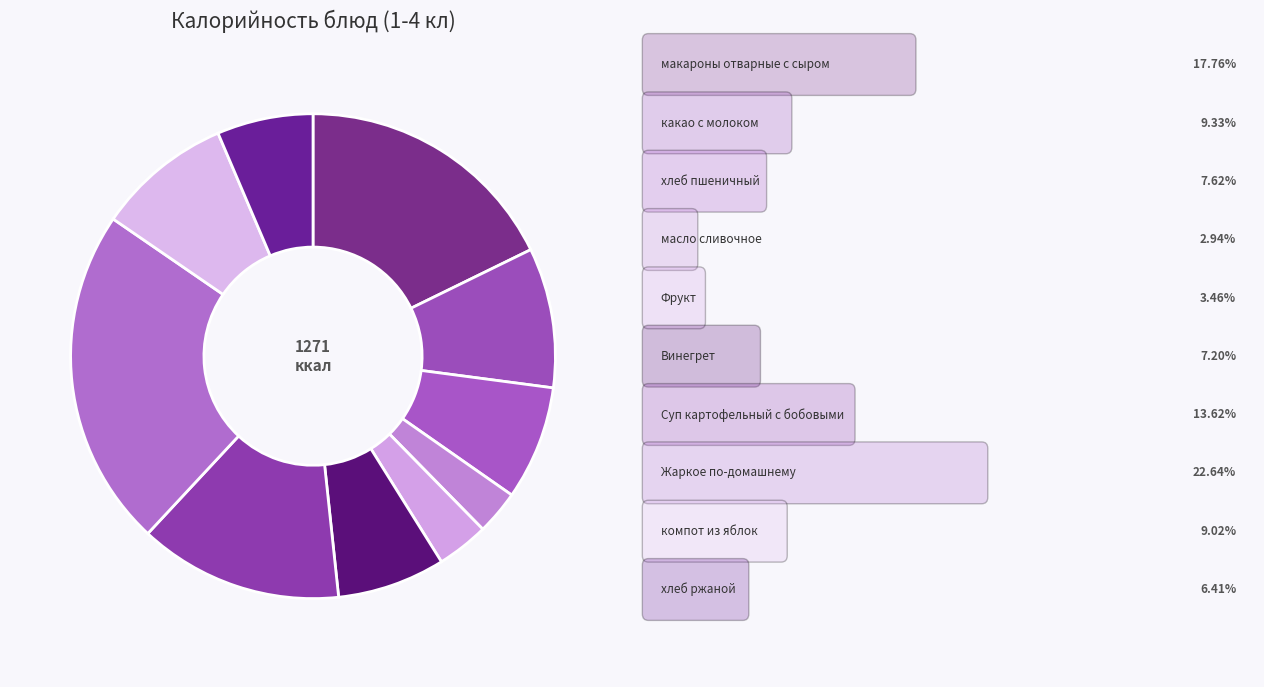

To the nearest percent, what is the difference between the largest and smallest slice percentages?

20%